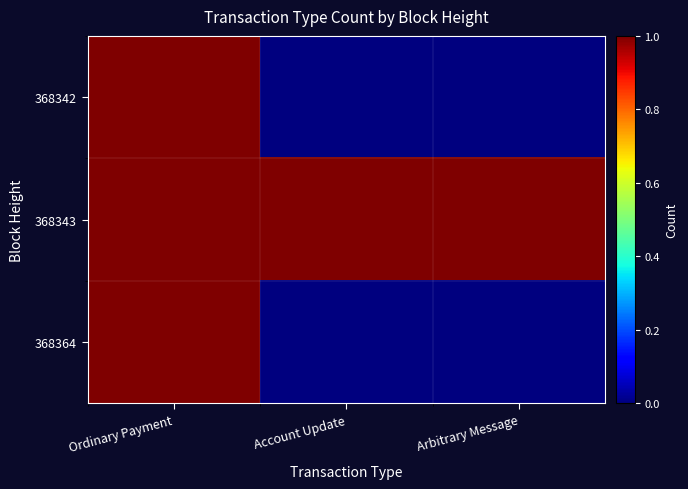

What is the difference between the highest and lowest values at Arbitrary Message?

1